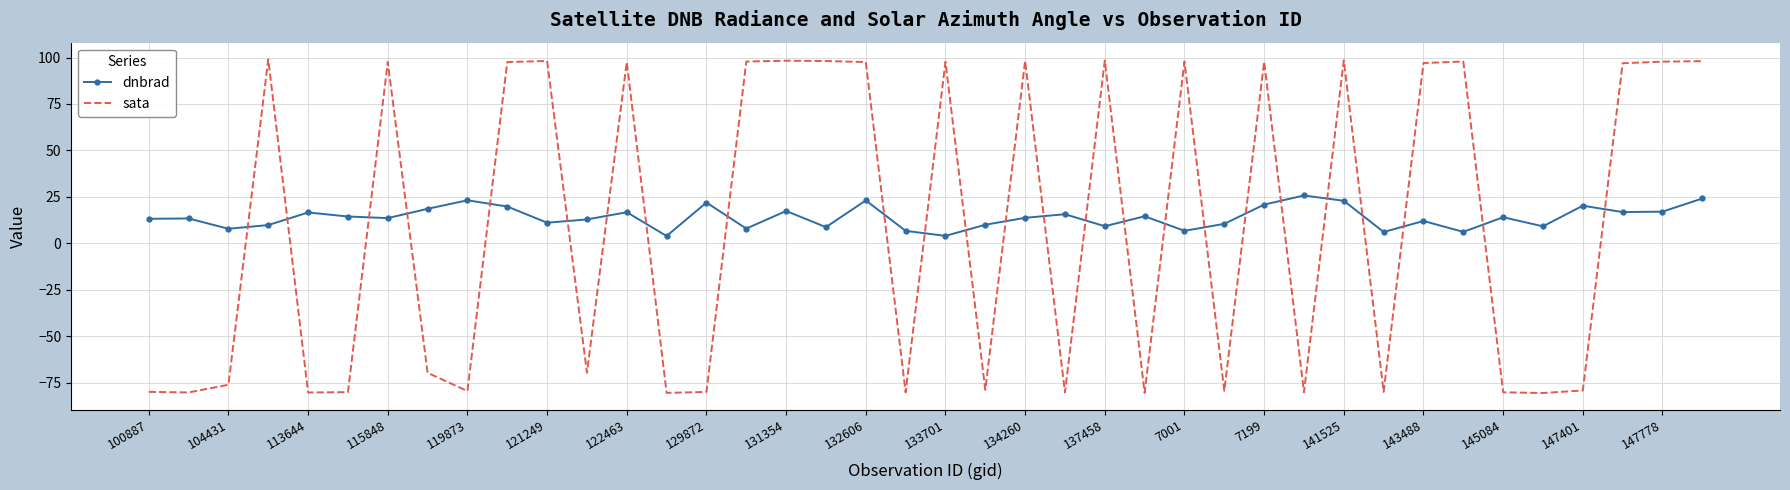

What is the average value of the sata series?

9.6